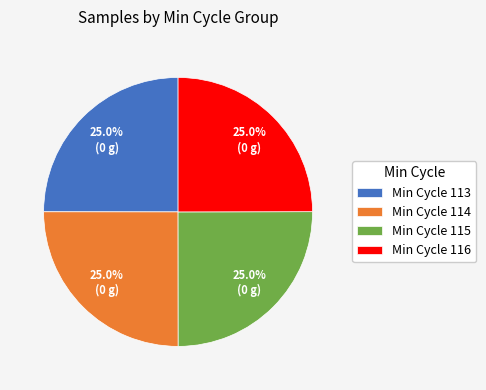

Combined, what portion of the pie is Min Cycle 115 and Min Cycle 113?

50.0%